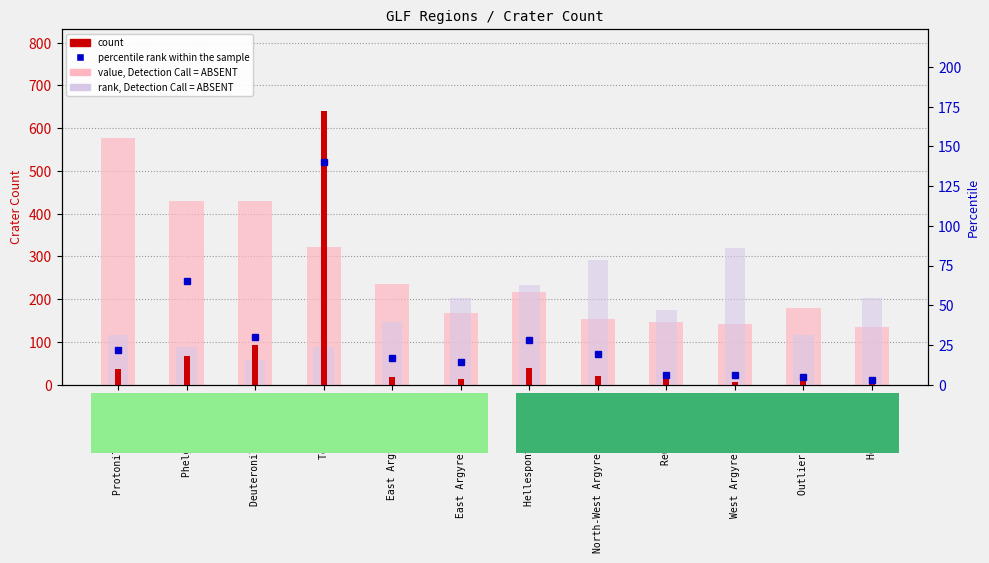

Reading left to right, transcribe all the data shown in this chart.

value, Detection Call = ABSENT: 576.0	430.5	428.9	321.2	234.9	167.4	216.0	154.2	146.7	142.5	180.1	135.3
rank, Detection Call = ABSENT: 116.4	87.3	58.2	87.3	145.5	203.6	232.7	290.9	174.5	320.0	116.4	203.6
count: 37.0	66.0	93.0	640.0	17.0	14.0	38.0	21.0	16.0	6.0	25.0	6.0
percentile rank within the sample: 22.0	65.0	30.0	140.0	17.0	14.0	28.0	19.0	6.0	6.0	5.0	3.0